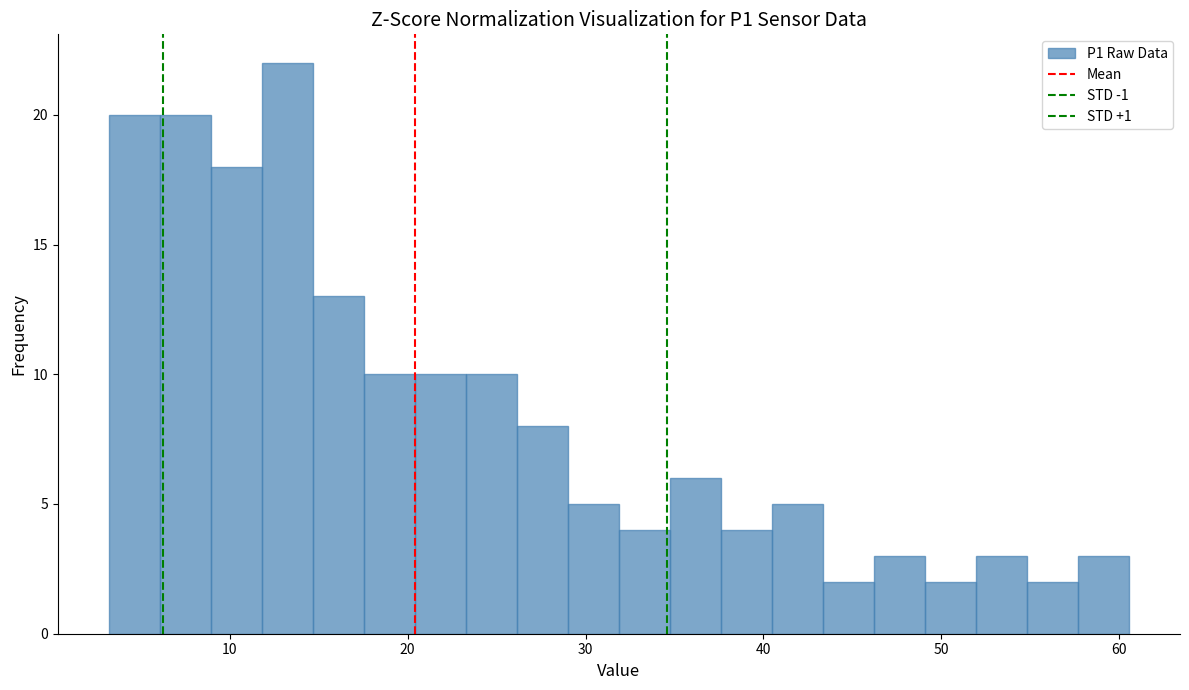

Around what value on the x-axis is the tallest bar? Give the approximate position of its centre, as read against the axis.

13